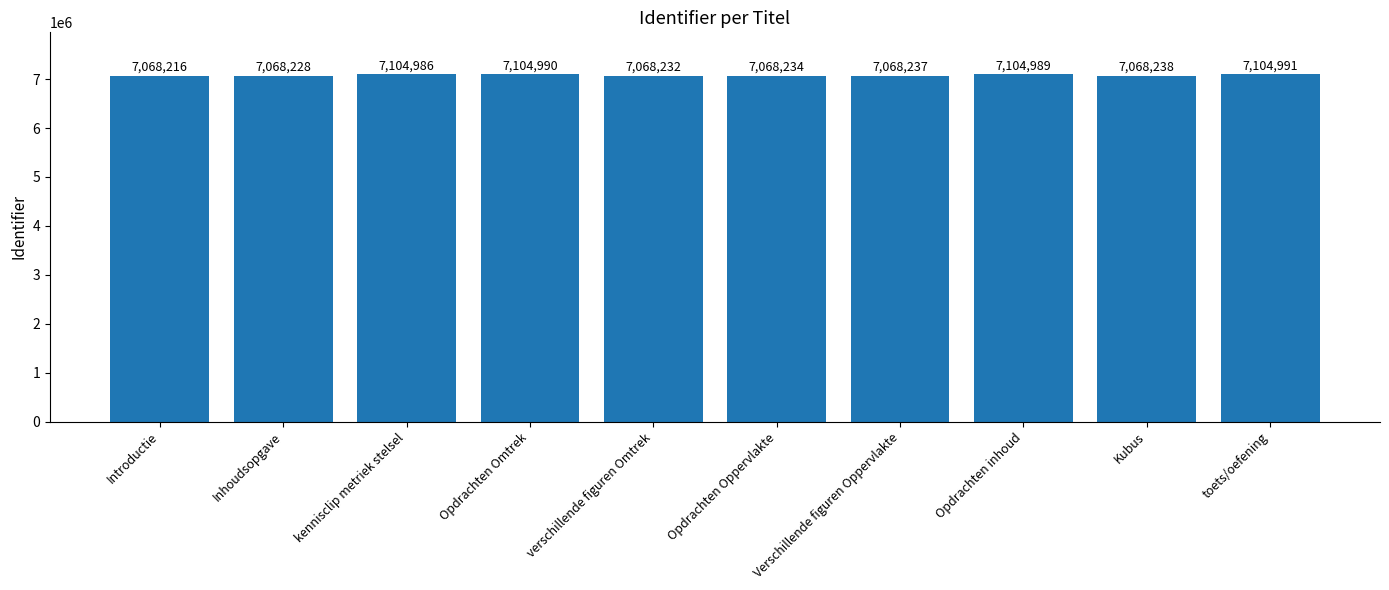

Are the bars horizontal?

No